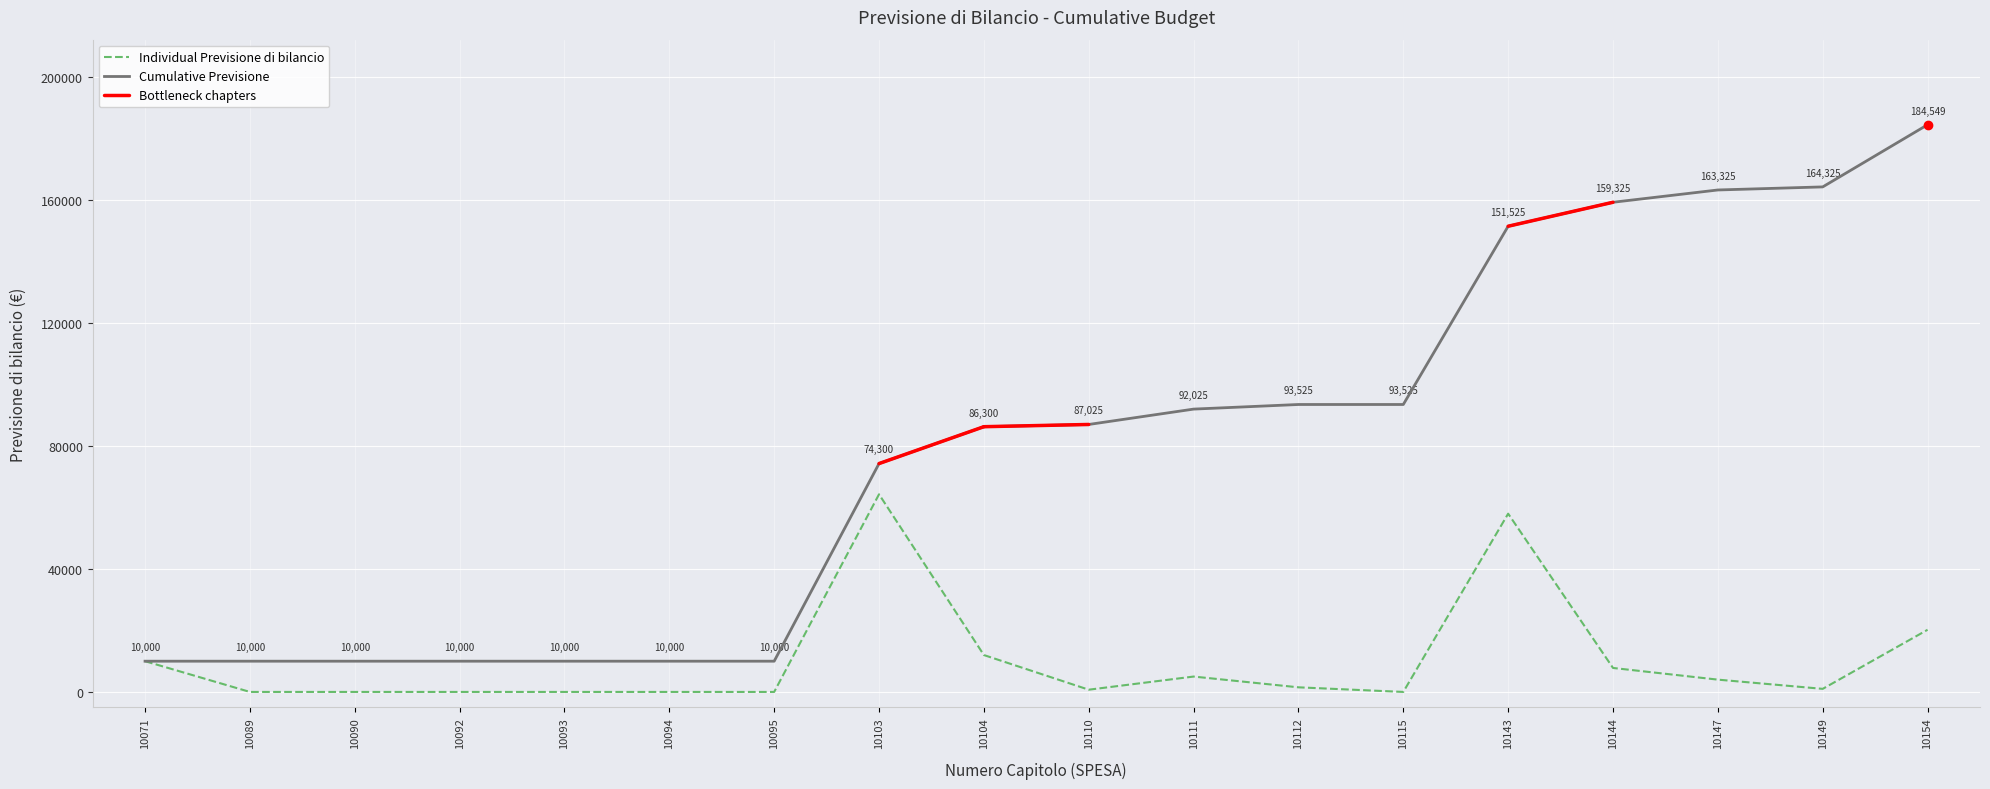

At which category does Previsione di bilancio reach its first local valley?

10110